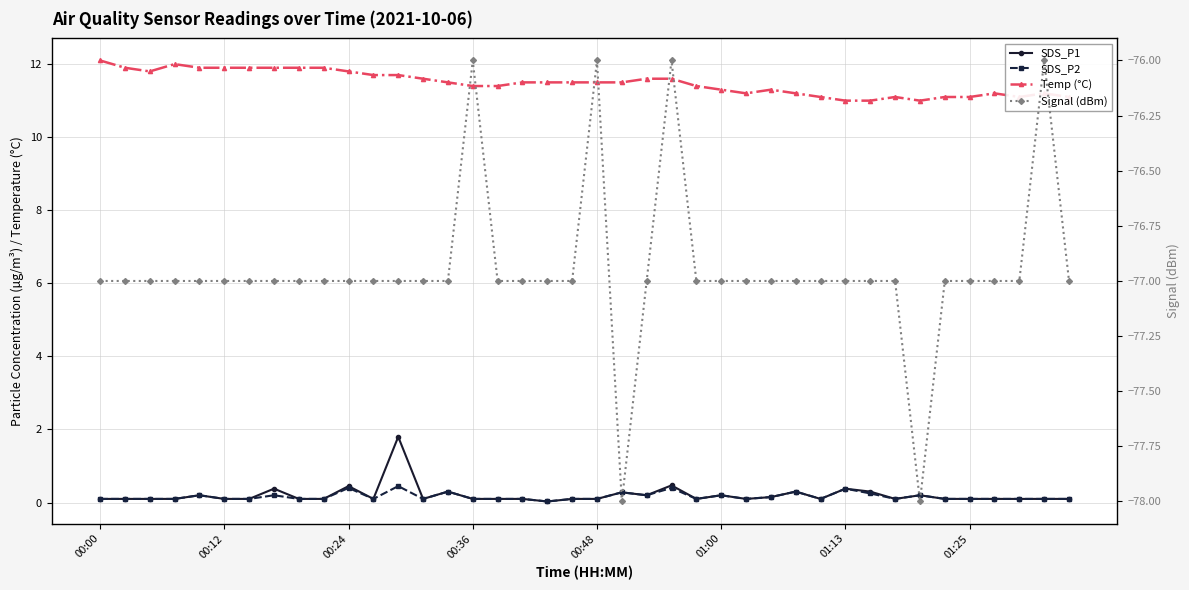

Reading left to right, extract all data points from this chart.

SDS_P1: 0.1	0.1	0.1	0.1	0.2	0.1	0.1	0.4	0.1	0.1	0.5	0.1	1.8	0.1	0.3	0.1	0.1	0.1	0.0	0.1	0.1	0.3	0.2	0.5	0.1	0.2	0.1	0.1	0.3	0.1	0.4	0.3	0.1	0.2	0.1	0.1	0.1	0.1	0.1	0.1
SDS_P2: 0.1	0.1	0.1	0.1	0.2	0.1	0.1	0.2	0.1	0.1	0.4	0.1	0.5	0.1	0.3	0.1	0.1	0.1	0.0	0.1	0.1	0.3	0.2	0.4	0.1	0.2	0.1	0.1	0.3	0.1	0.4	0.2	0.1	0.2	0.1	0.1	0.1	0.1	0.1	0.1
Temp (°C): 12.1	11.9	11.8	12.0	11.9	11.9	11.9	11.9	11.9	11.9	11.8	11.7	11.7	11.6	11.5	11.4	11.4	11.5	11.5	11.5	11.5	11.5	11.6	11.6	11.4	11.3	11.2	11.3	11.2	11.1	11.0	11.0	11.1	11.0	11.1	11.1	11.2	11.1	11.2	11.1
Signal (dBm): -77.0	-77.0	-77.0	-77.0	-77.0	-77.0	-77.0	-77.0	-77.0	-77.0	-77.0	-77.0	-77.0	-77.0	-77.0	-76.0	-77.0	-77.0	-77.0	-77.0	-76.0	-78.0	-77.0	-76.0	-77.0	-77.0	-77.0	-77.0	-77.0	-77.0	-77.0	-77.0	-77.0	-78.0	-77.0	-77.0	-77.0	-77.0	-76.0	-77.0